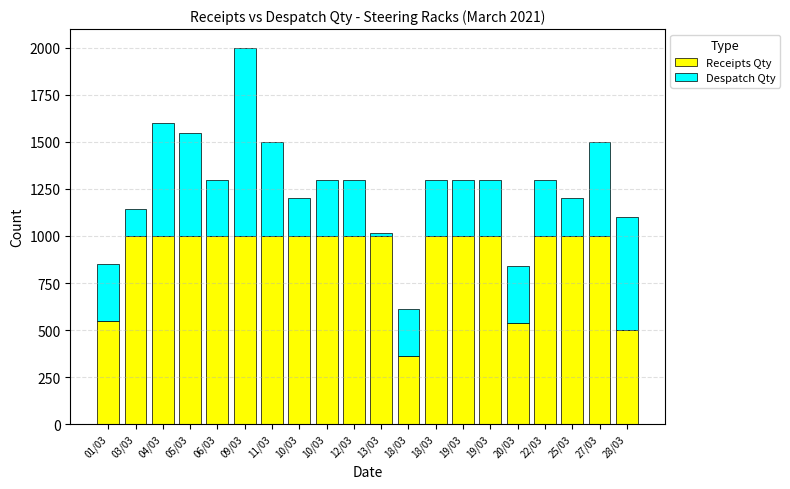

How many bars are there in total?

20